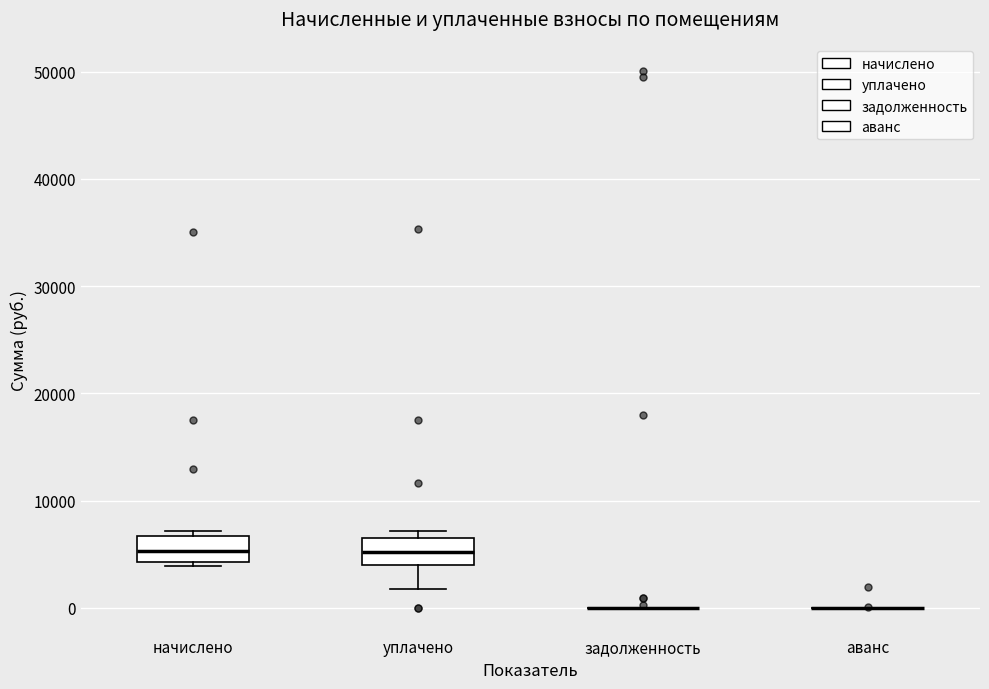

Reading left to right, transcribe this box plot: for each box, give where its median line is, the range the box spans, and where its two whiskers end, as read against the y-axis. The values are not printed on the chart, so give them approximately, as read against the axis.

начислено: median 5000, box 4000 to 7000, whiskers 4000 (just below the box's lower edge) to 7000 (just above the box's upper edge)
уплачено: median 5000, box 4000 to 6000, whiskers 2000 to 7000
задолженность: box collapsed to a line at 0, whiskers 0 to 0
аванс: box collapsed to a line at 0, whiskers 0 to 0